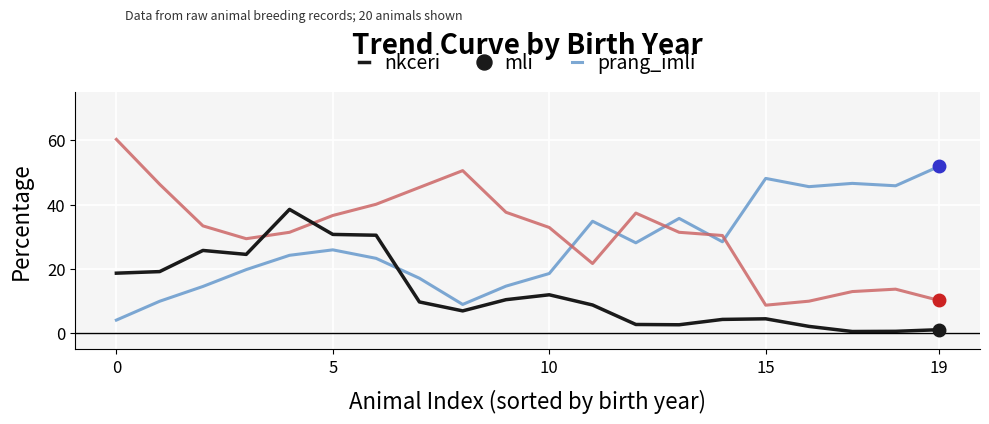

Which series has the largest total across all categories?

prang_imli